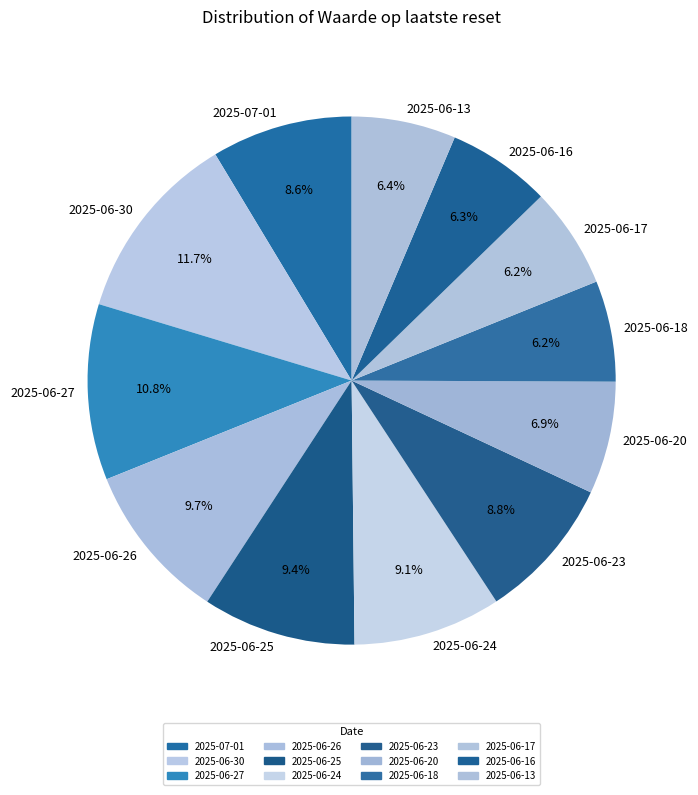

To the nearest percent, what portion does 2025-06-17 represent?

6%